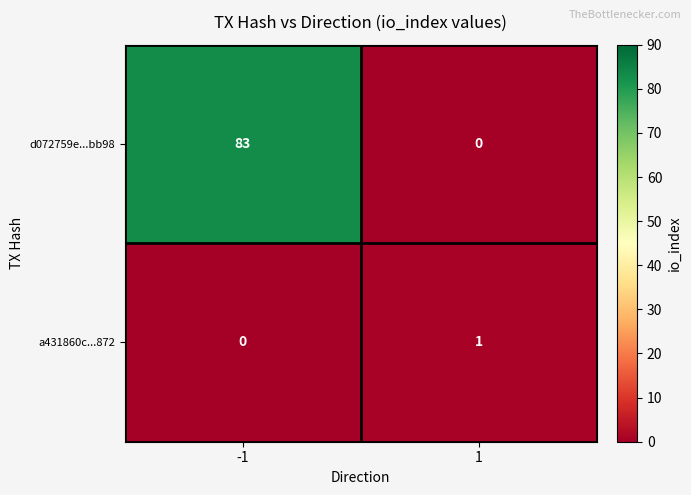

At 1, list the series in order from largest to smallest.

a431860c...872, d072759e...bb98